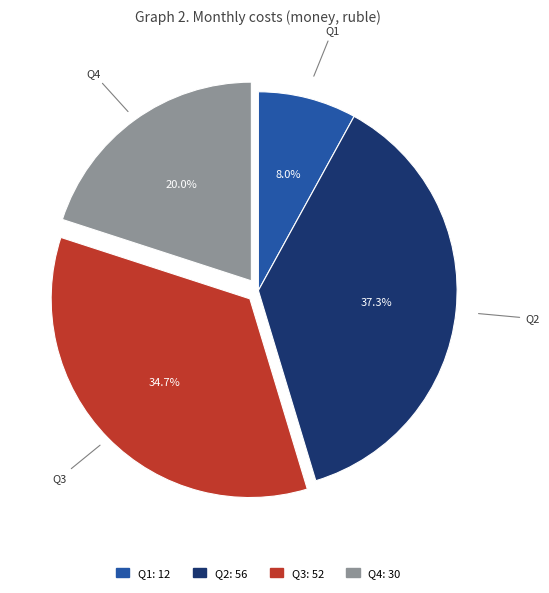

Which category has the biggest portion of the pie?

Q2